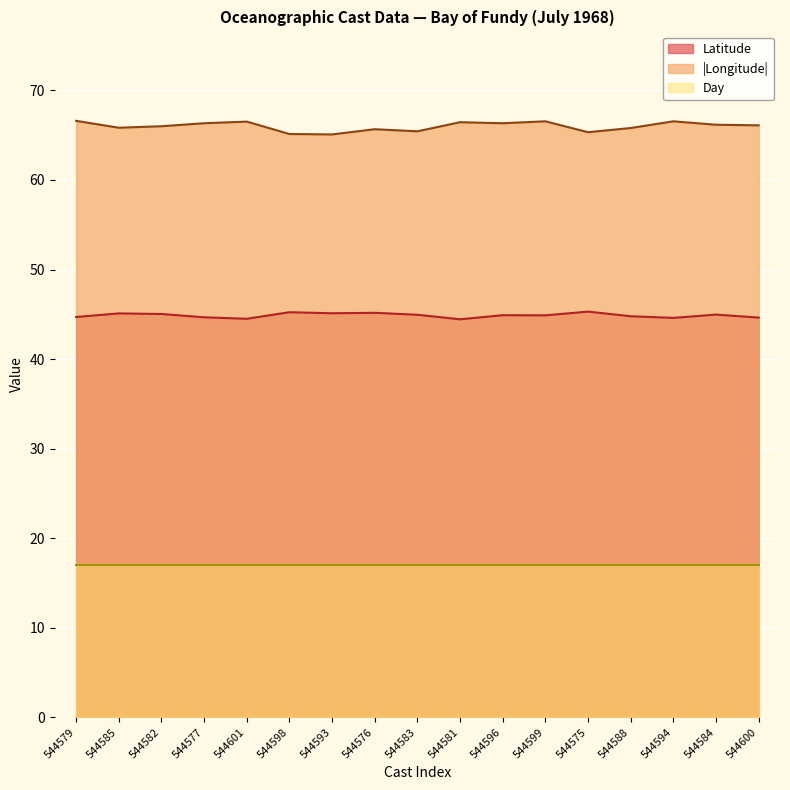

How many distinct data groups are displayed?

3